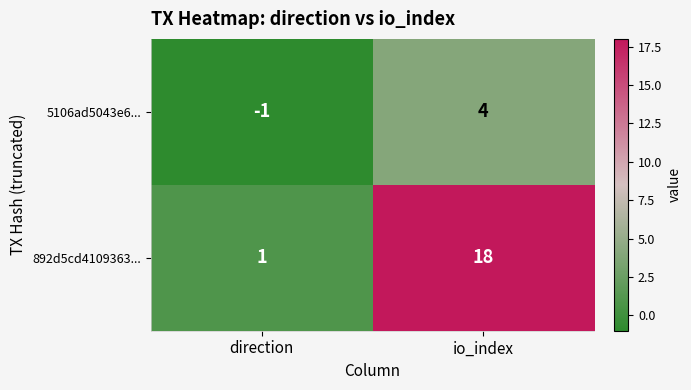

Reading left to right, transcribe all the data shown in this chart.

5106ad5043e6...: -1	4
892d5cd4109363...: 1	18